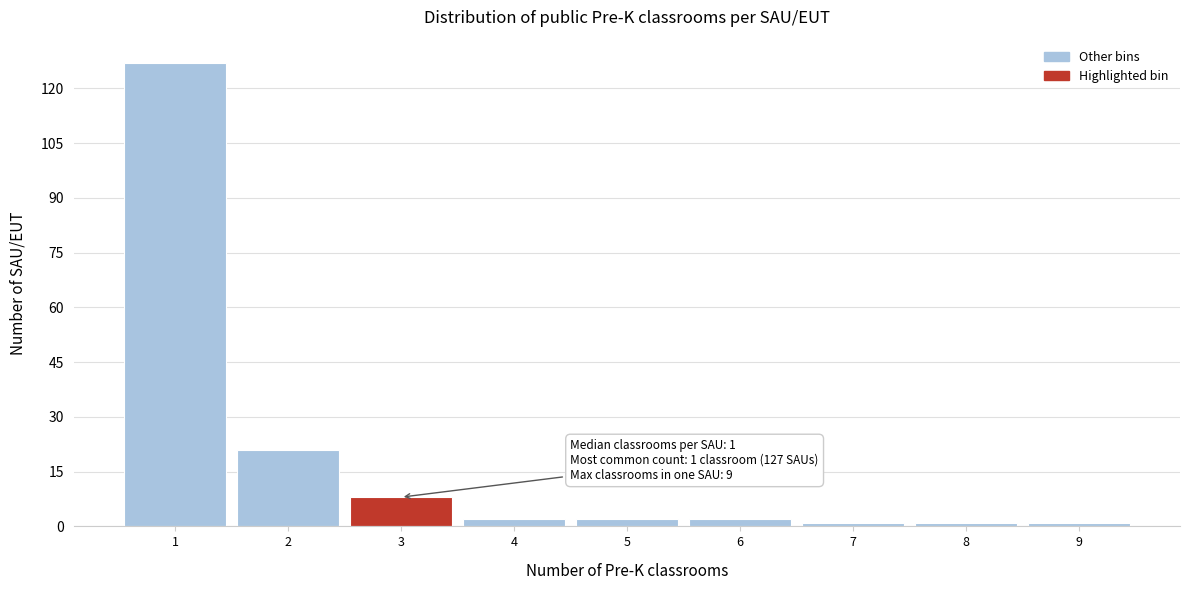

Reading right to left, list all the values displayed in this chart.

9=1	8=1	7=1	6=2	5=2	4=2	3=8	2=21	1=127